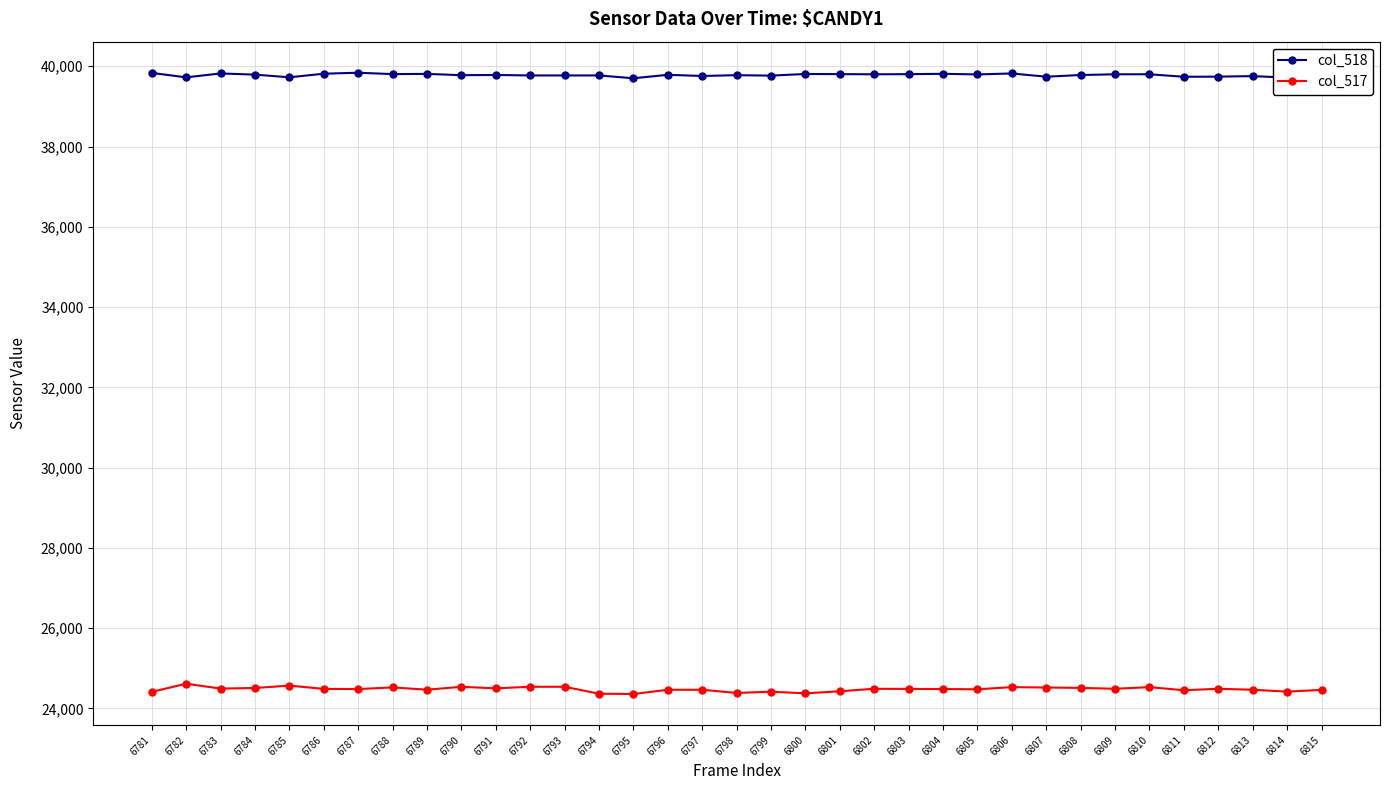

What is the difference between the highest and lowest values at 6800?

15433